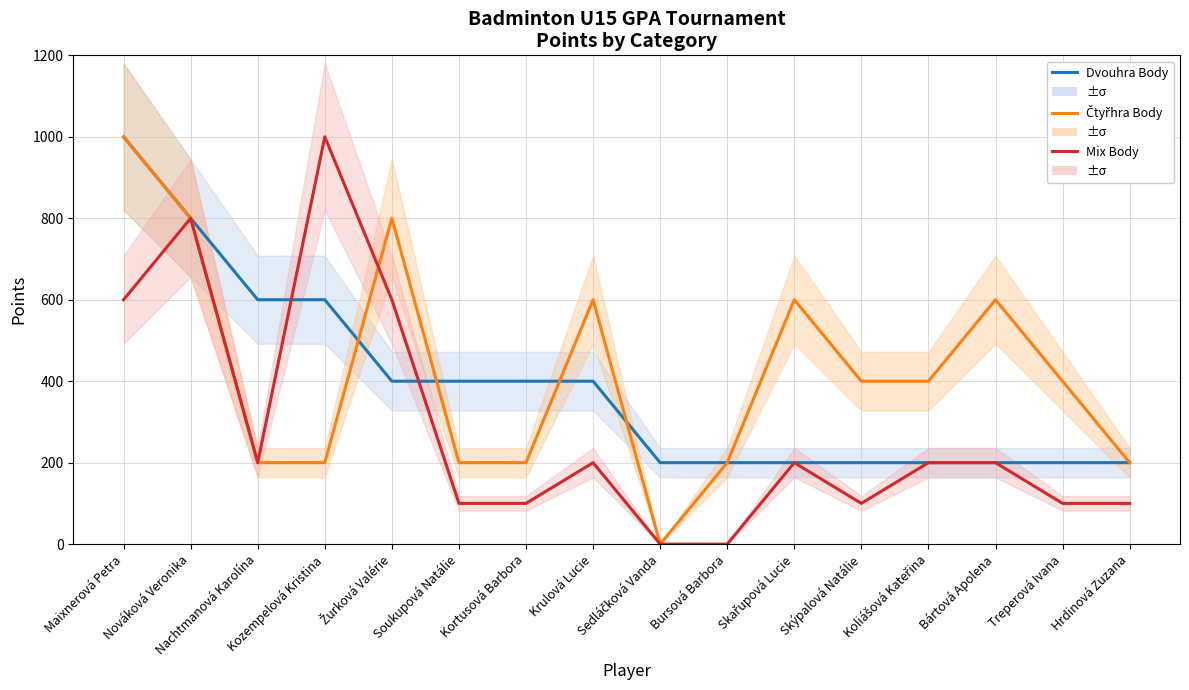

Rank the series by their average value, from lowest to highest.

Mix Body, Dvouhra Body, Čtyřhra Body